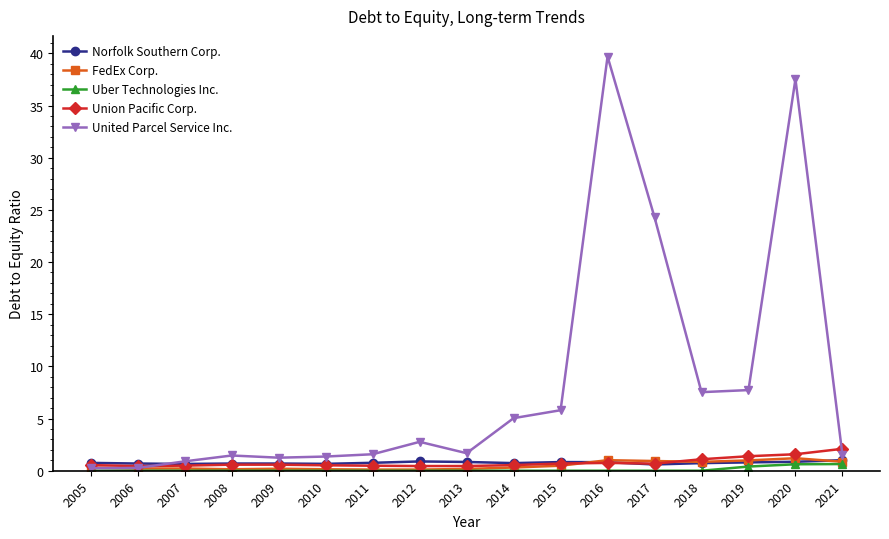

Which label corresponds to the largest value in the chart?

2016